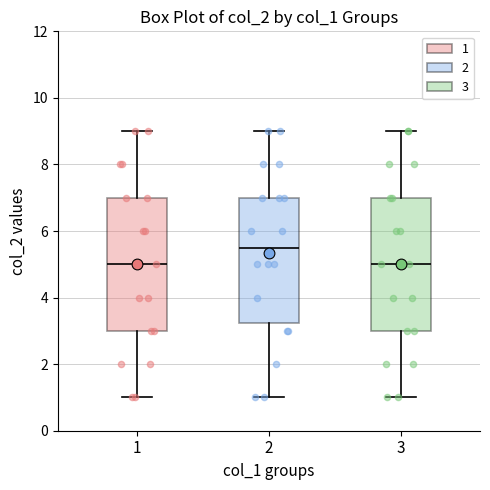

Where does the upper whisker of the box at x = 2 end on the y-axis? The values are not printed on the chart, so give them approximately, as read against the axis.

9.0